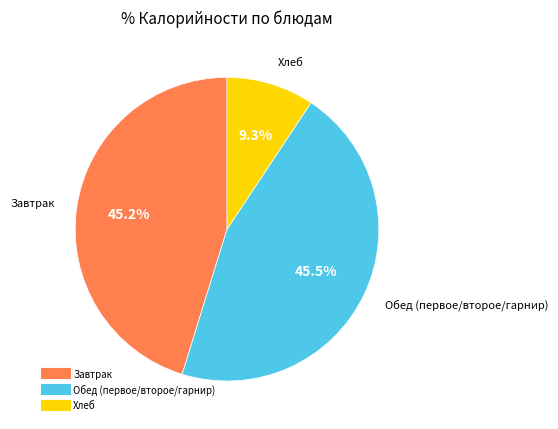

Does any single category account for the majority?

No